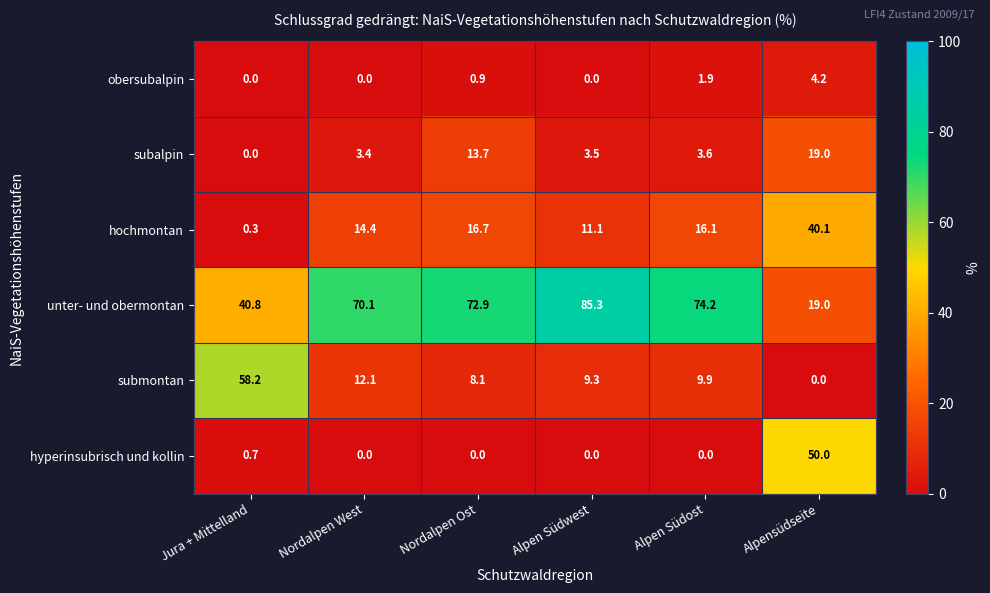

What is the total value across all series at Alpen Südwest?

109.2